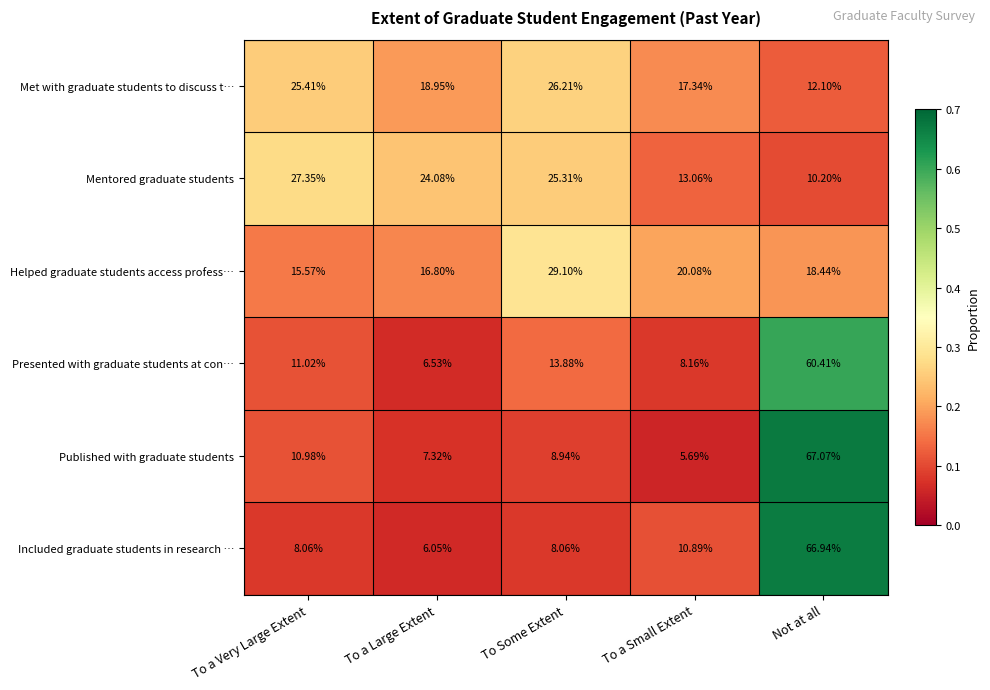

Rank the series by their maximum value, from lowest to highest.

Met with graduate students to discuss t…, Mentored graduate students, Helped graduate students access profess…, Presented with graduate students at con…, Included graduate students in research …, Published with graduate students